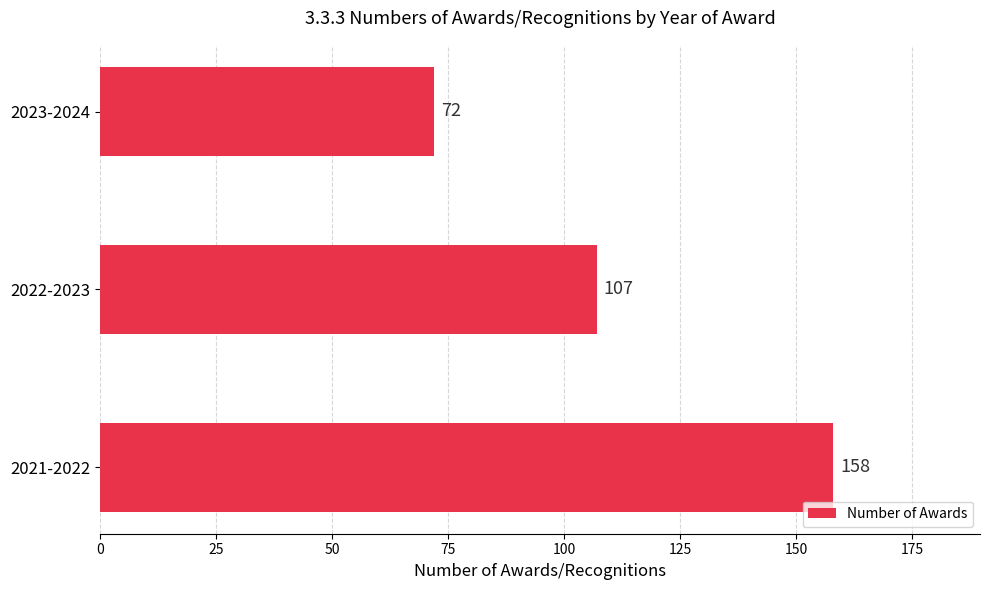

Reading top to bottom, what are all the values shown in this chart?

2023-2024=72	2022-2023=107	2021-2022=158